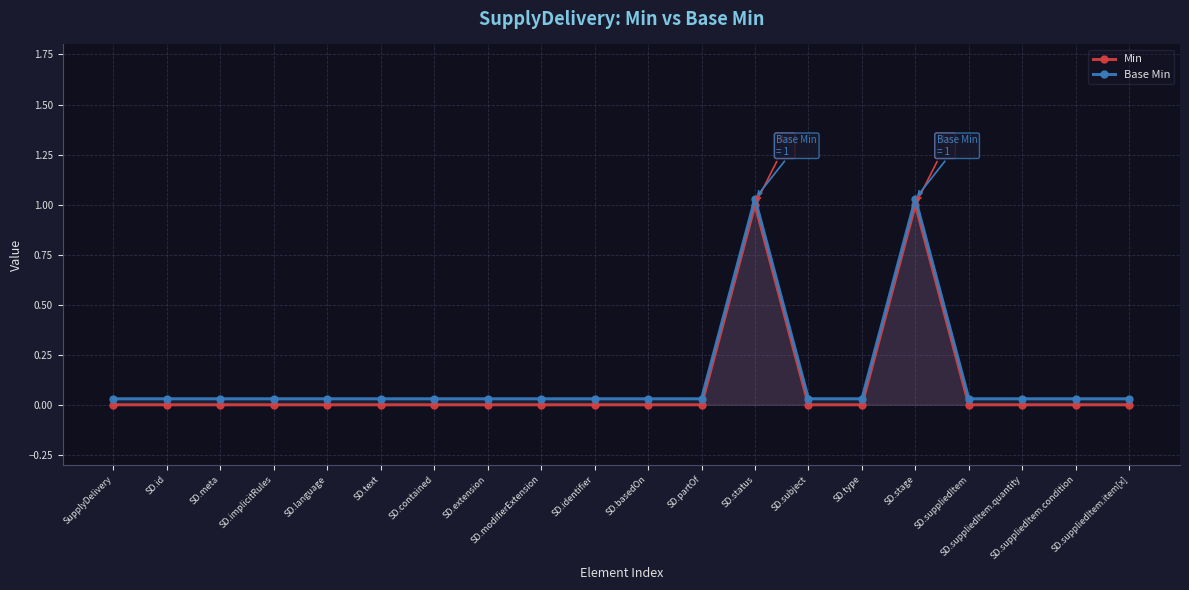

The value of Min at SupplyDelivery is 0.7. True or false?

False